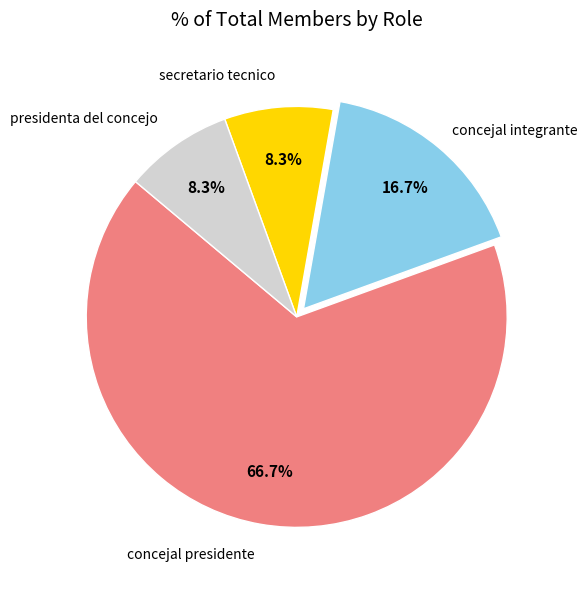

Is there a majority slice in this chart?

Yes